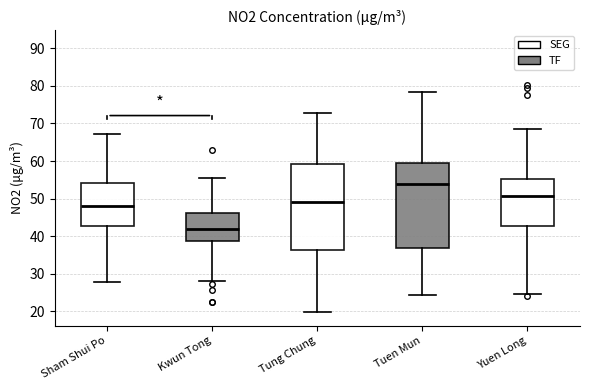

Reading left to right, read every box against the y-axis: the position of its median line, the range the box covers, and the ends of its whiskers. The values are not printed on the chart, so give them approximately, as read against the axis.

Sham Shui Po: median 48, box 43 to 54, whiskers 28 to 67
Kwun Tong: median 42, box 39 to 46, whiskers 28 to 56
Tung Chung: median 49, box 36 to 59, whiskers 20 to 73
Tuen Mun: median 54, box 37 to 60, whiskers 24 to 78
Yuen Long: median 51, box 43 to 55, whiskers 25 to 68